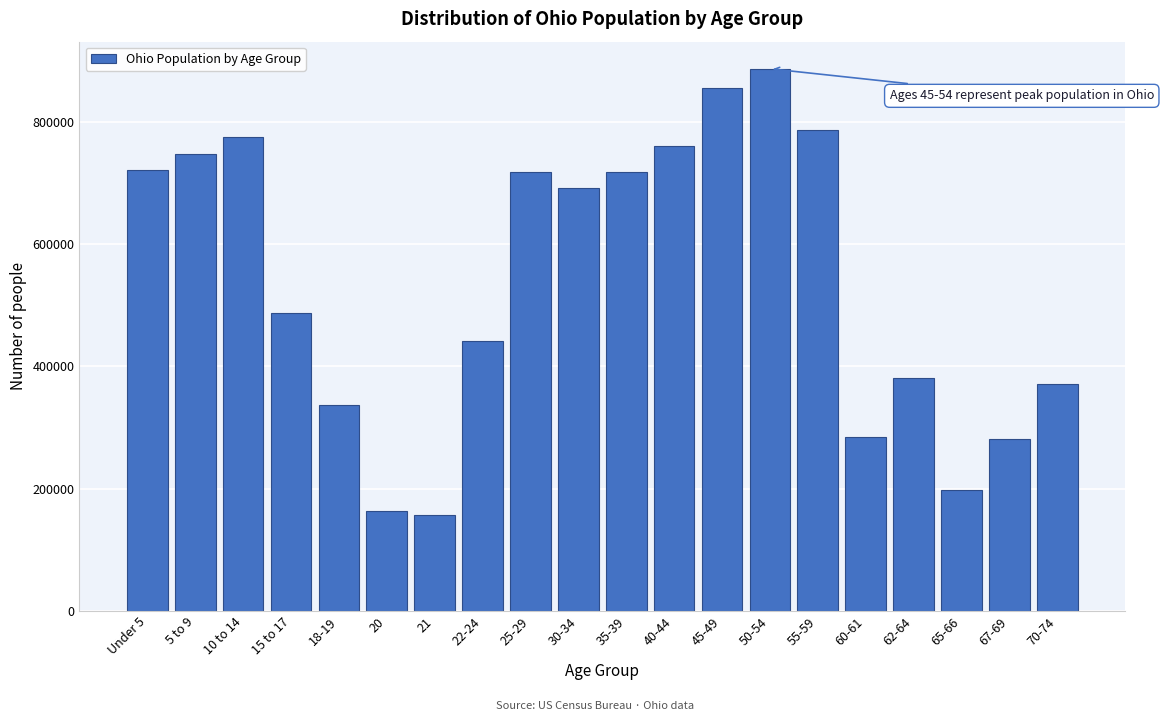

Which has a higher value, 70-74 or 15 to 17?

15 to 17